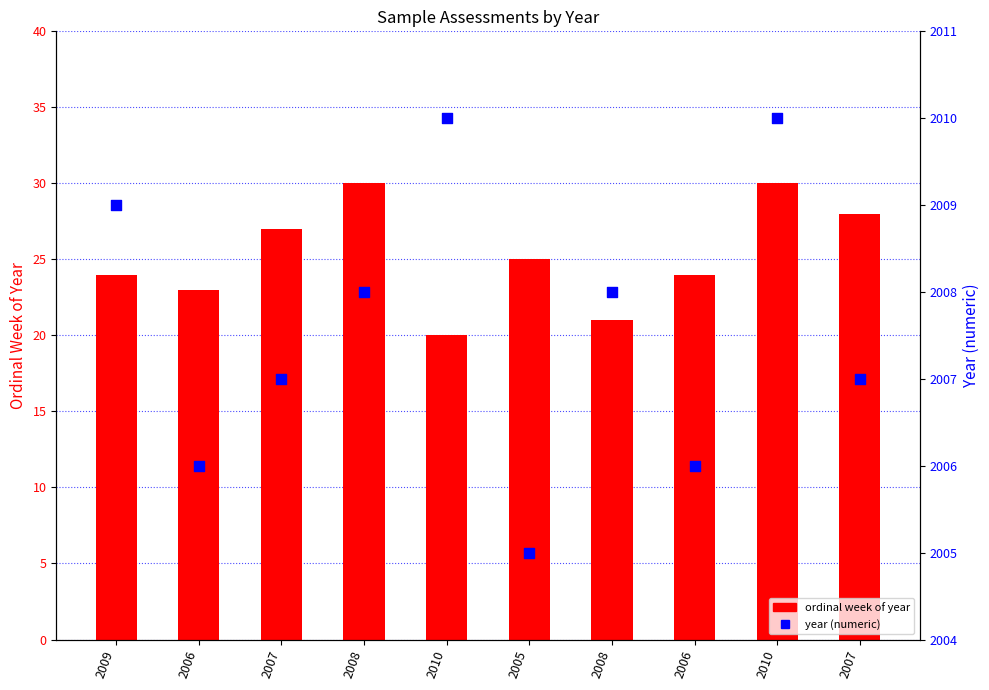

Which series has the widest spread of Y values?

ordinal week of year